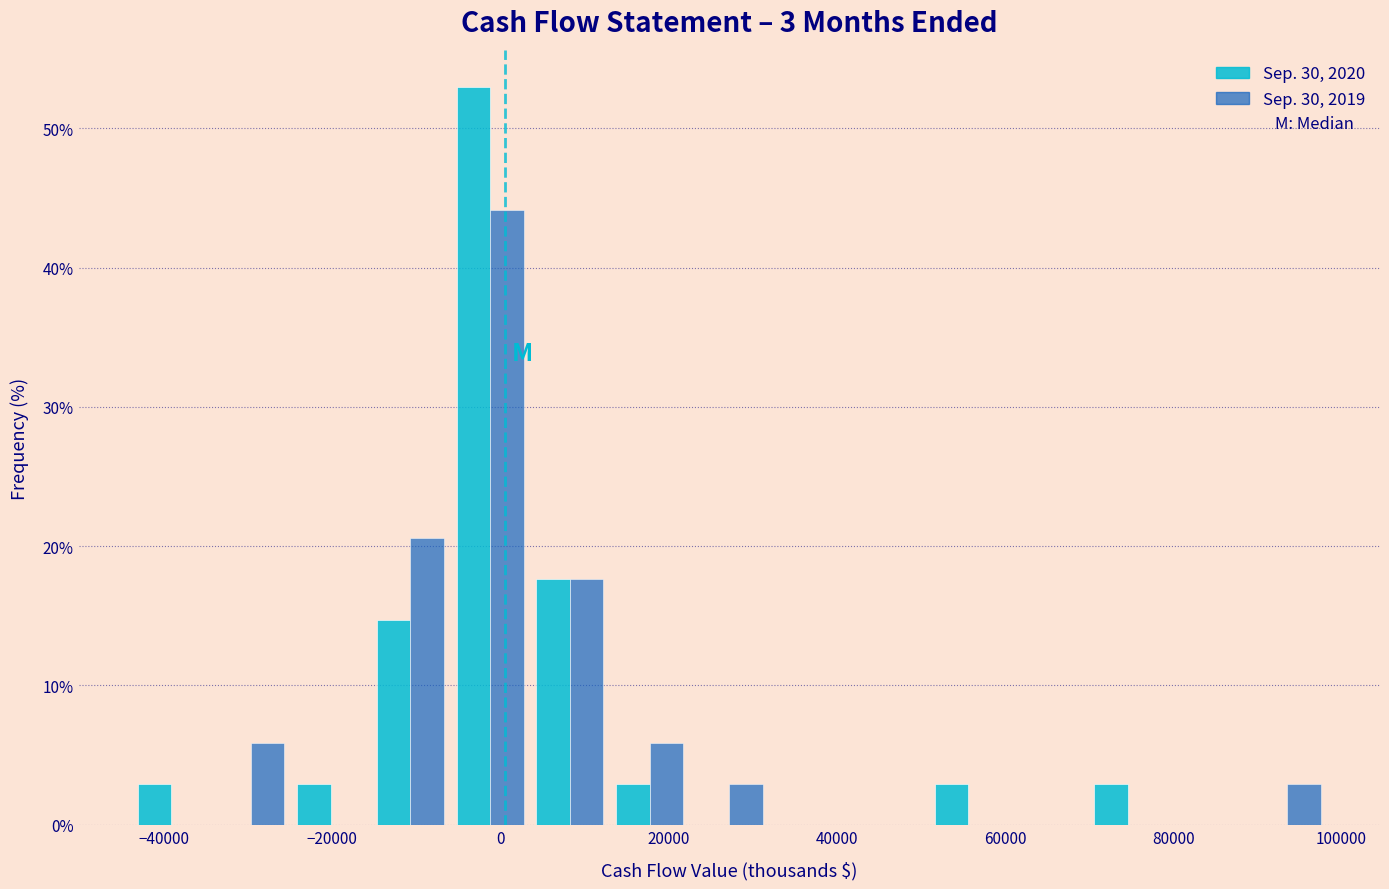

What is the height of the Sep. 30, 2020 bar covering -16000 to -6000 on the x-axis? Neither the bar edges nor the heights are printed on the chart, so give them approximately, as read against the axes.

15